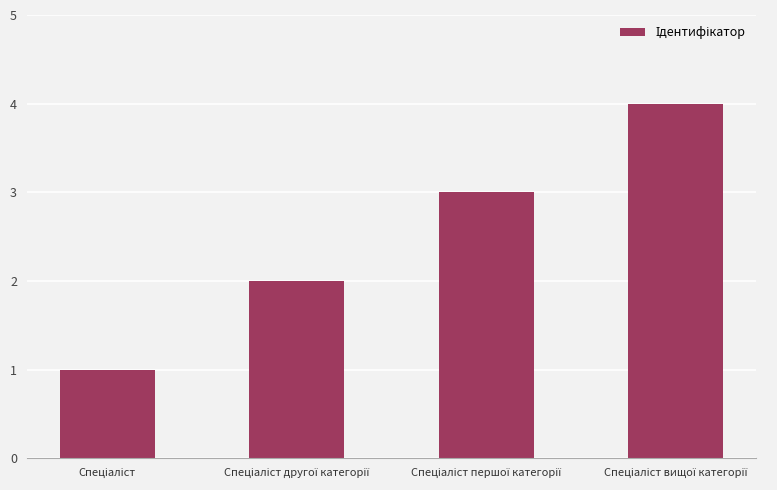

Count the number of categories in the chart.

4